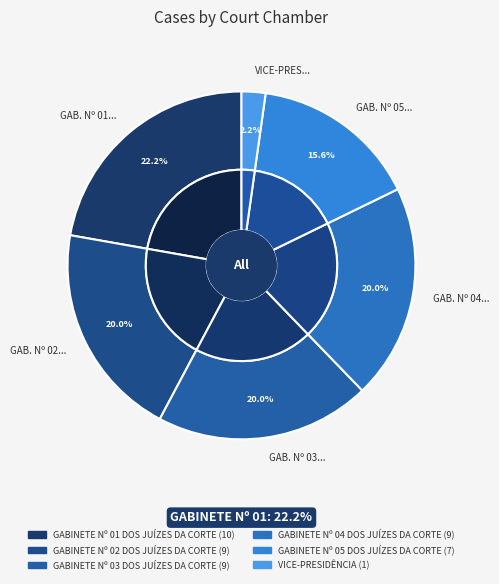

How many segments does this pie chart have?

6